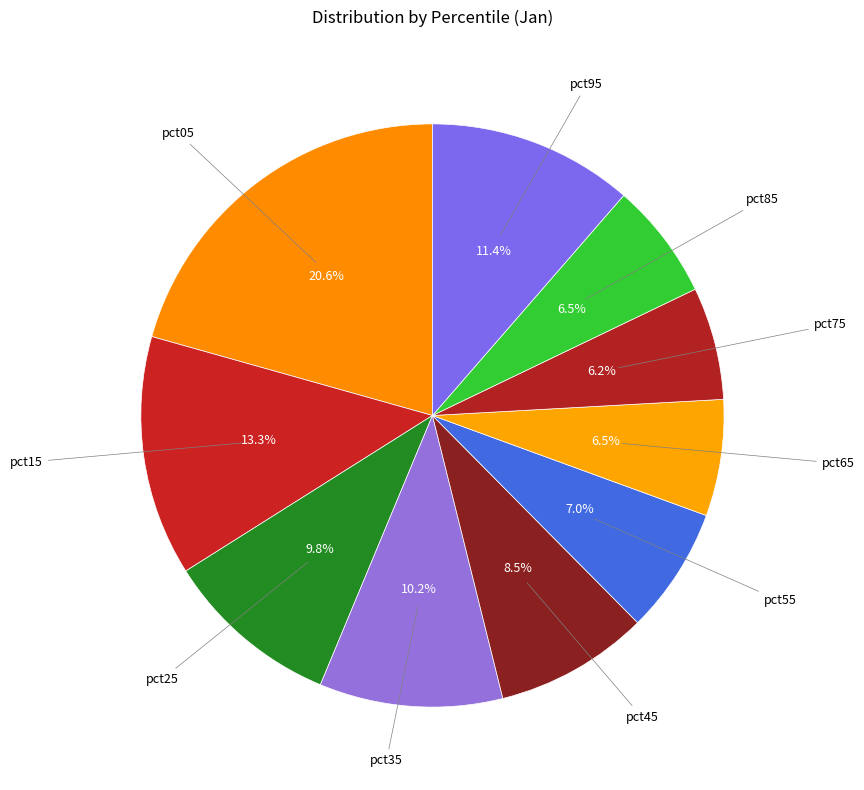

Count the number of slices in the pie.

10